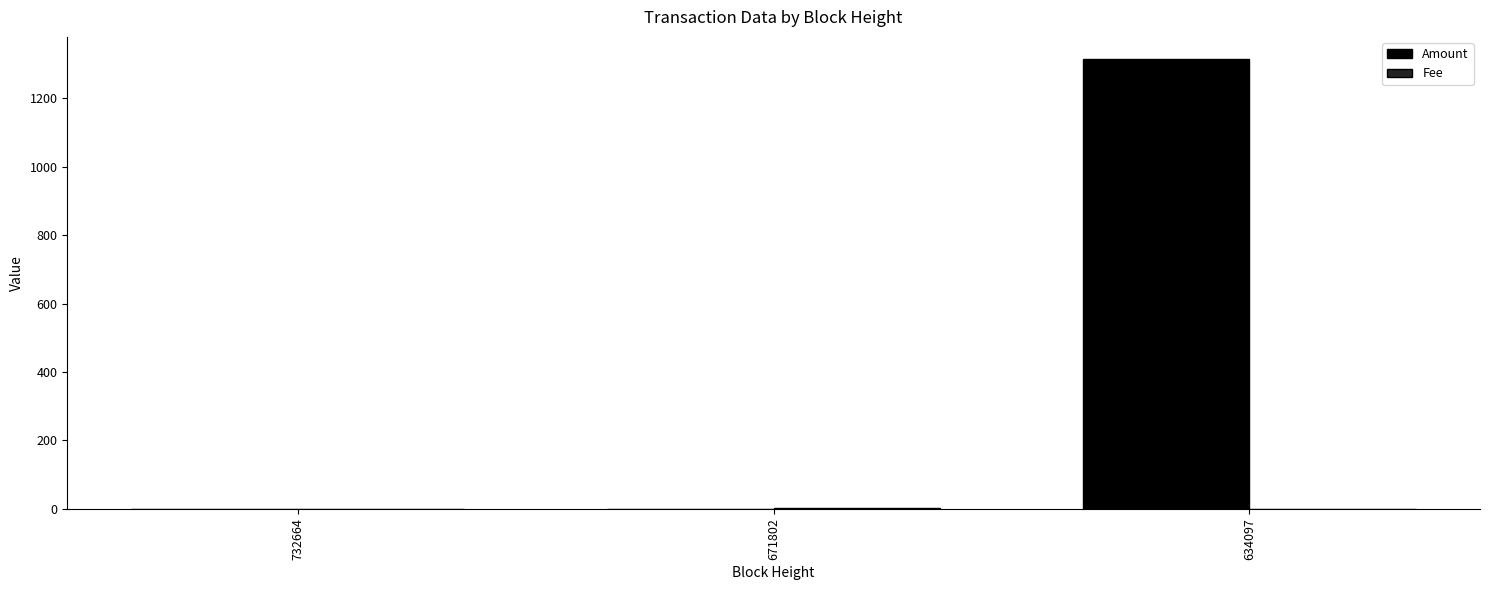

How many values in the Amount series exceed 0?

2